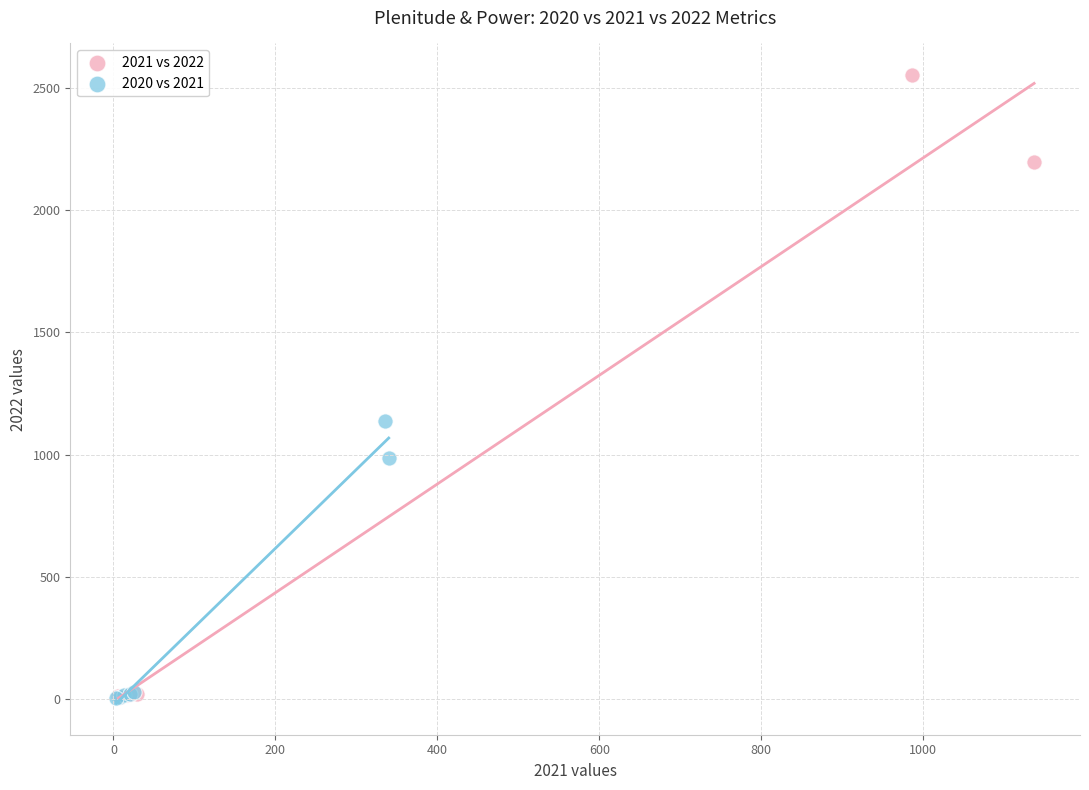

What are all the series names shown in the legend?

2021 vs 2022, 2020 vs 2021